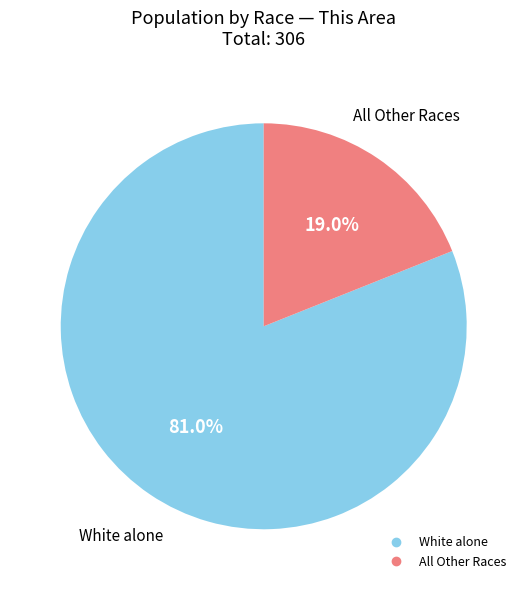

How many slices are in this pie chart?

2